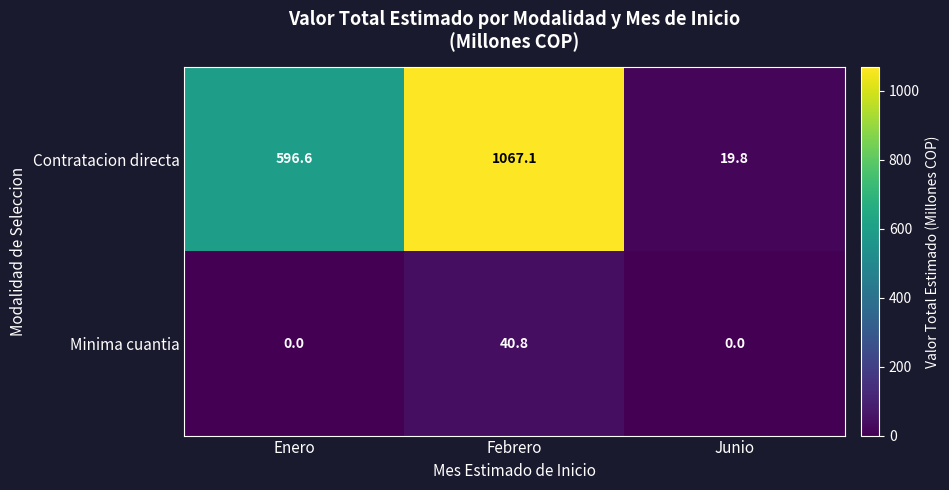

True or false: Contratacion directa has a value of 1067.1 at Febrero.

True